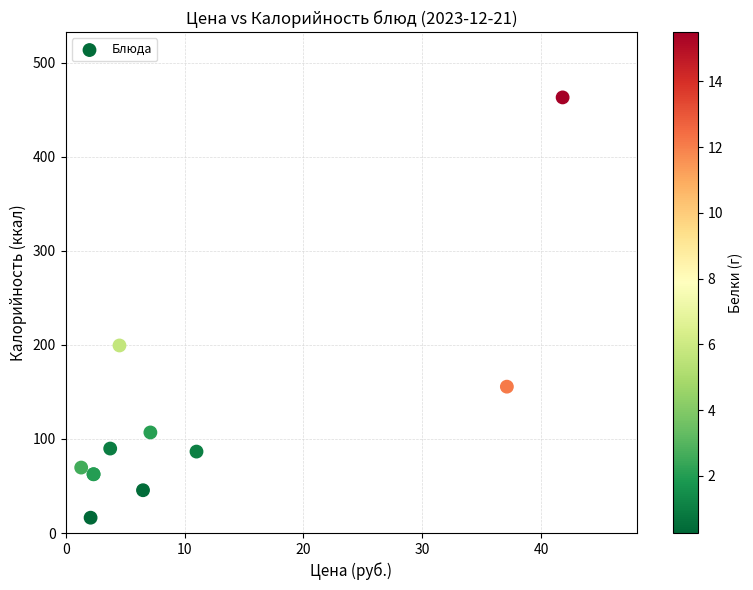

What Y value in the scatter plot is closest to 239?

199.5